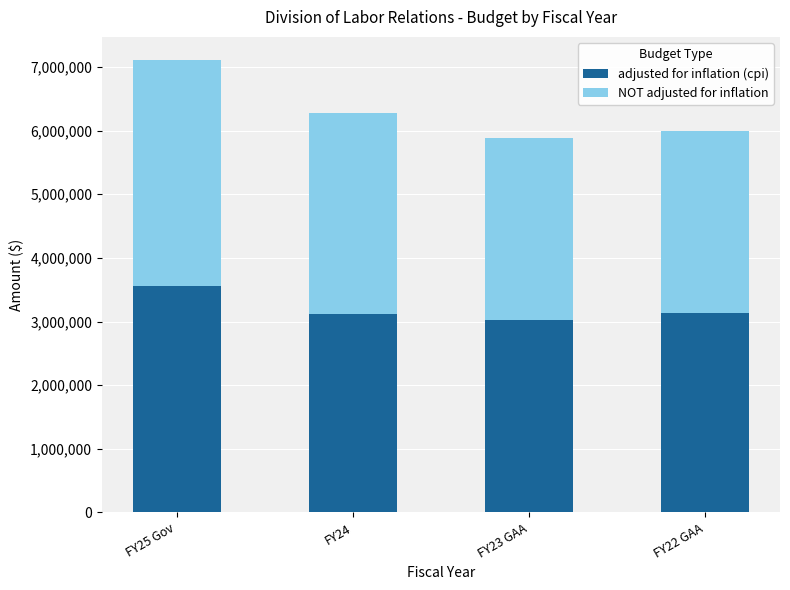

Does the chart contain any negative values?

No